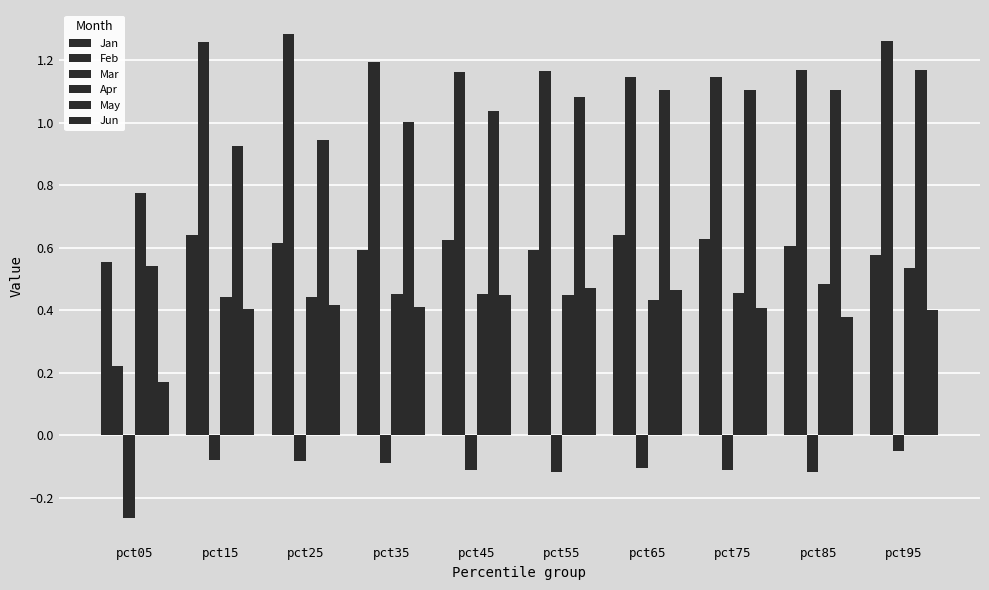

At how many categories does at least one series exceed 0?

10